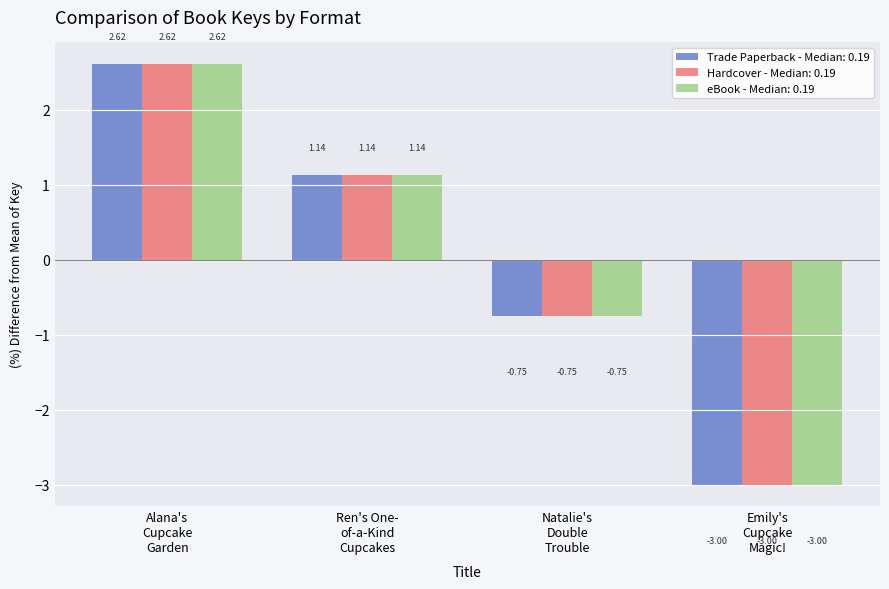

At how many categories does at least one series exceed -2?

3